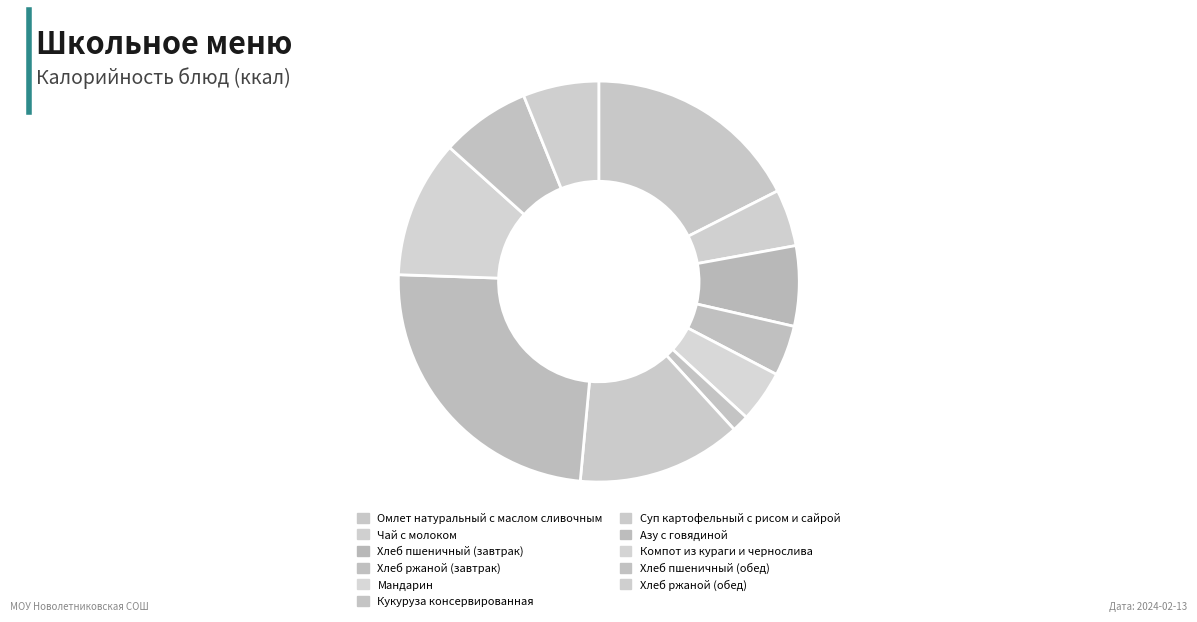

Which category has the biggest portion of the pie?

Азу с говядиной